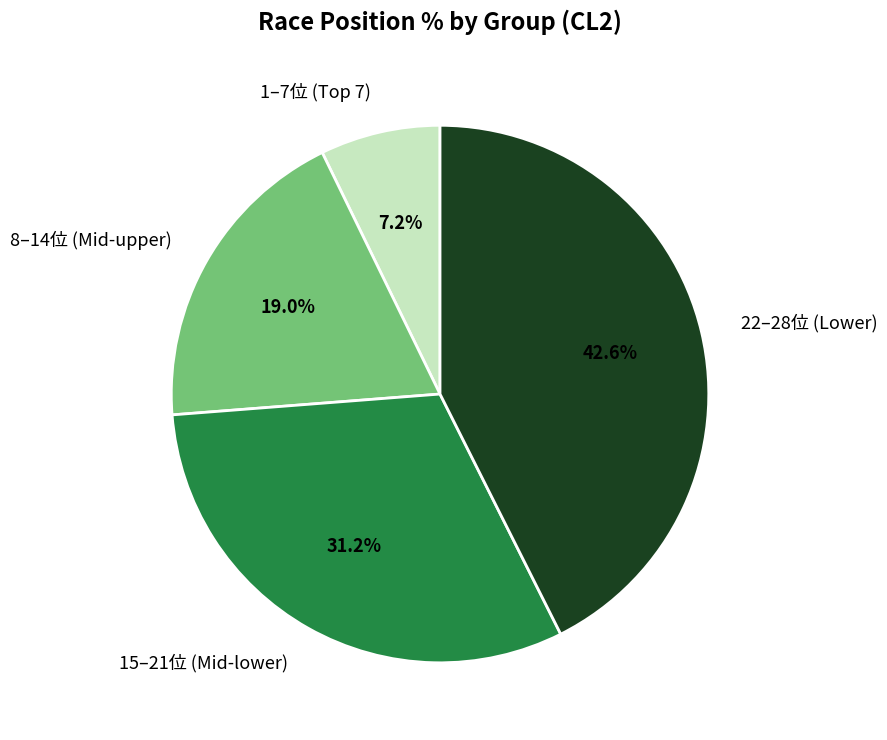

Rank the categories by value from highest to lowest.

22–28位 (Lower), 15–21位 (Mid-lower), 8–14位 (Mid-upper), 1–7位 (Top 7)